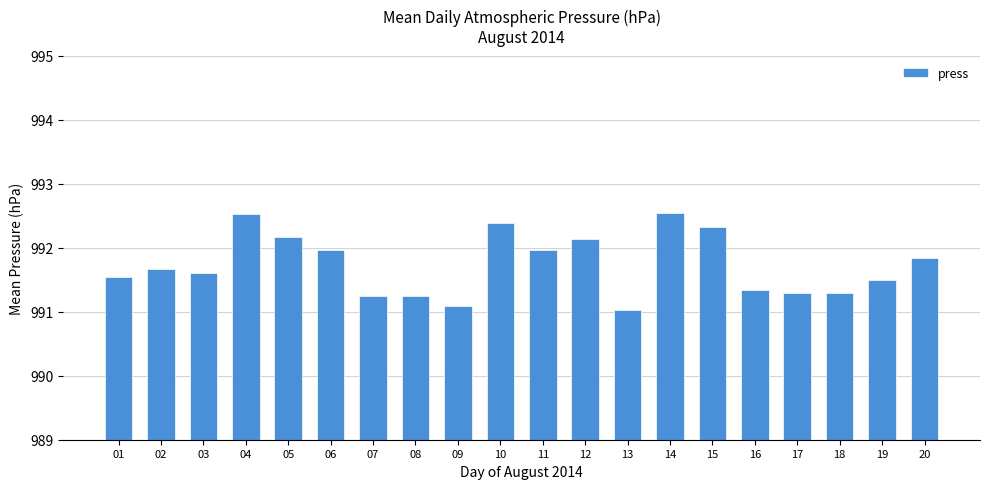

What is the value of the 5th bar from the left?

992.2